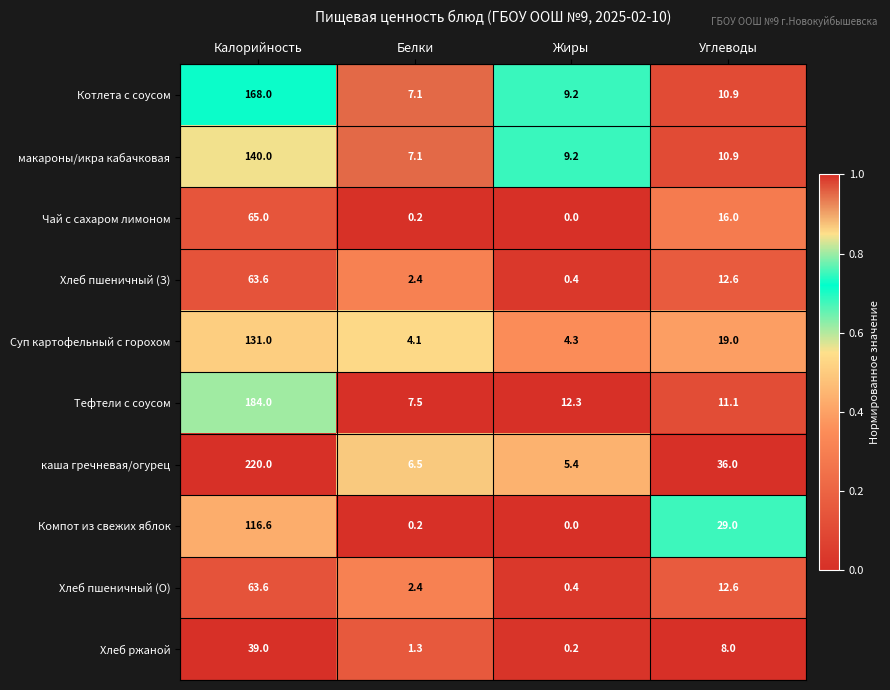

What is the difference between the maximum and minimum values in the Компот из свежих яблок series?

116.6